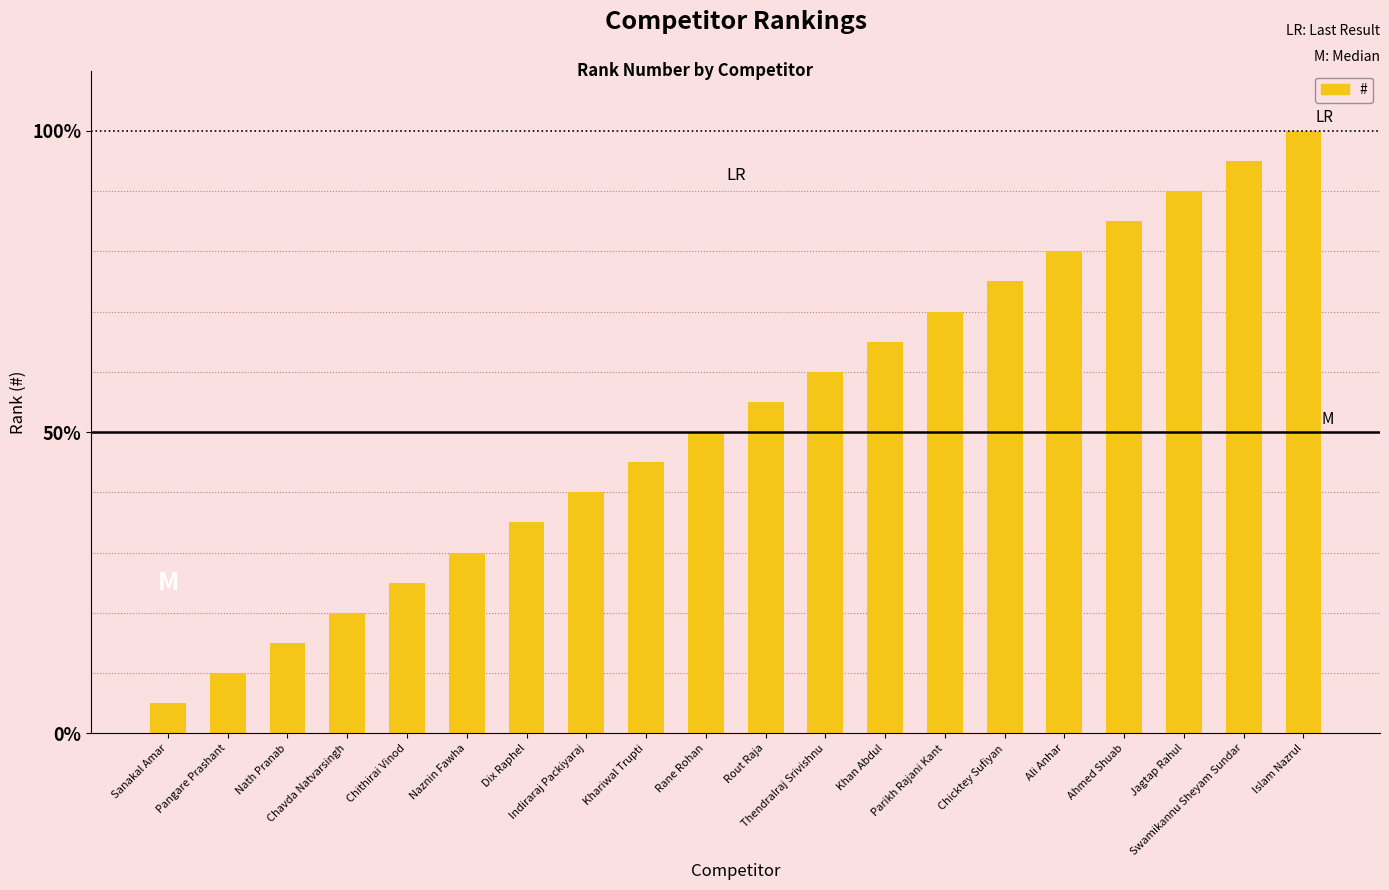

Does the chart contain any negative values?

No